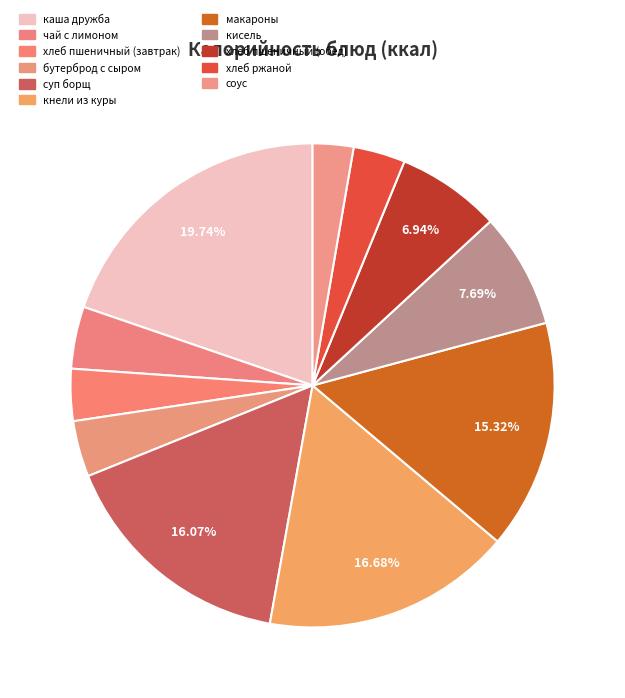

To the nearest percent, what is the difference between the largest and smallest slice percentages?

17%